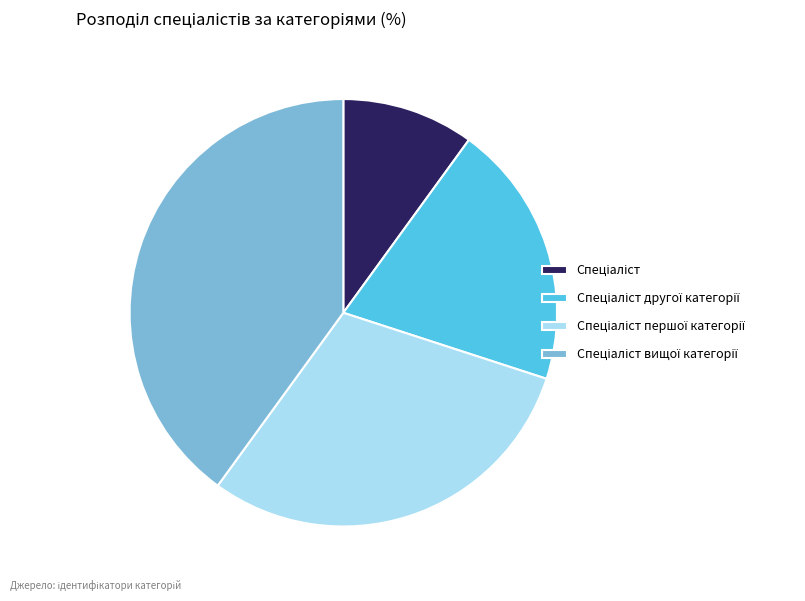

Does any single category account for the majority?

No